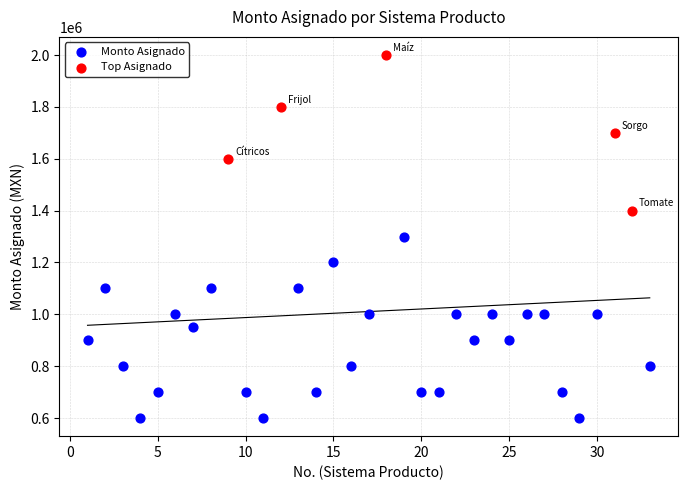

Which series reaches the maximum Y coordinate?

Top Asignado